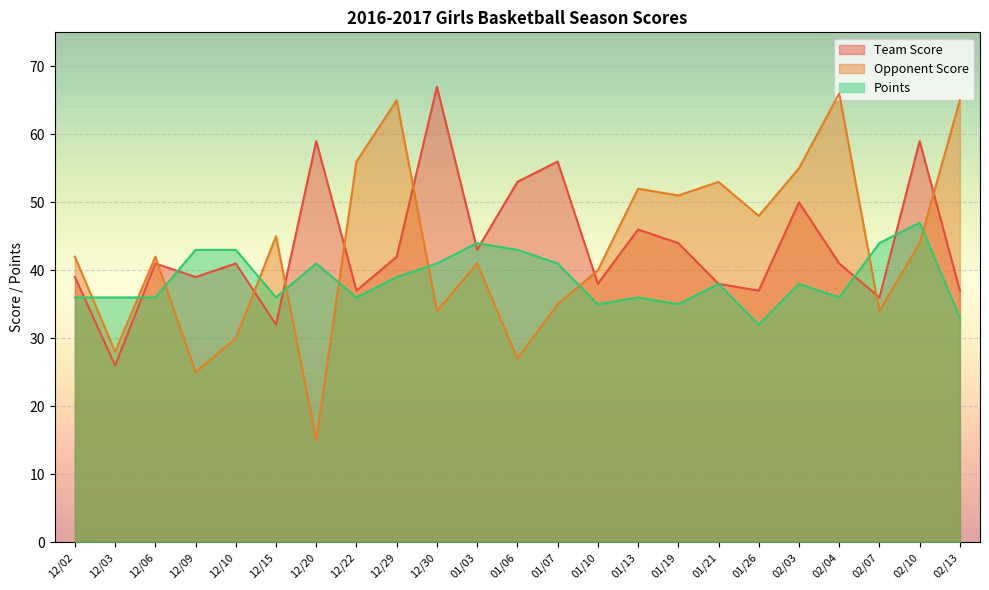

List the series in order of their peak value, highest first.

Team Score, Opponent Score, Points